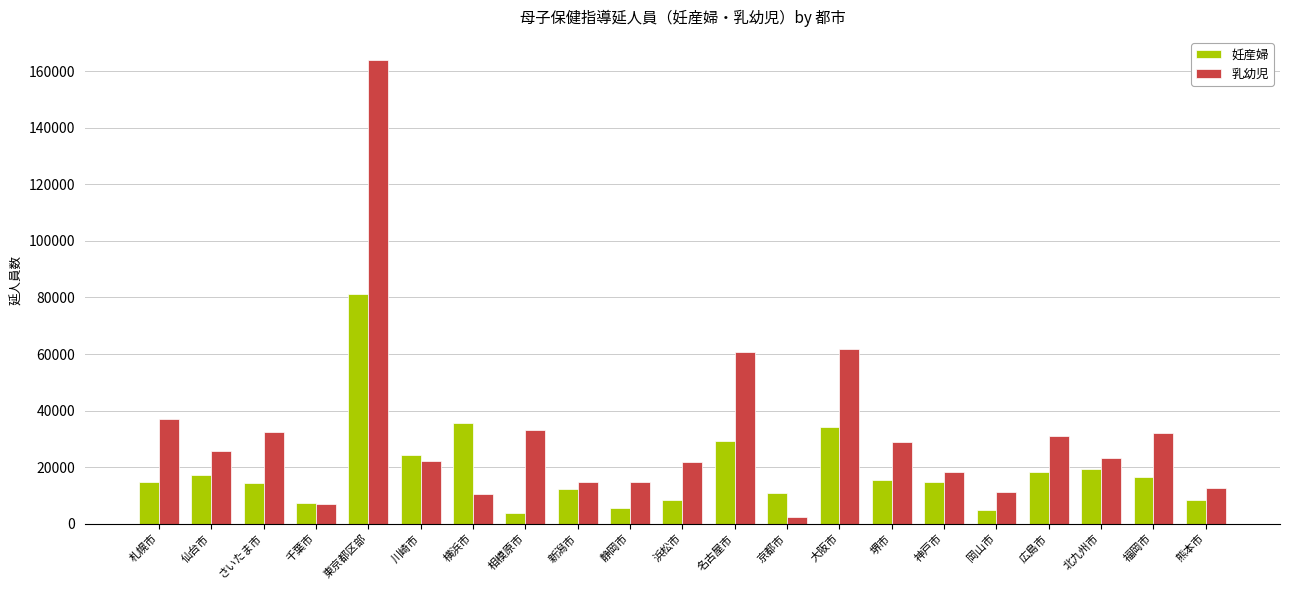

What is the difference between the maximum and minimum values in the 妊産婦 series?

77301